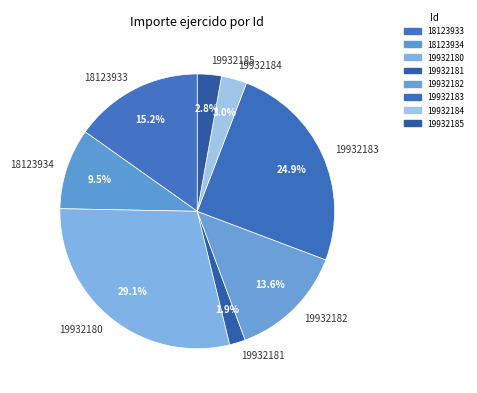

Is the sum of 19932180 and 19932181 greater than half?

No